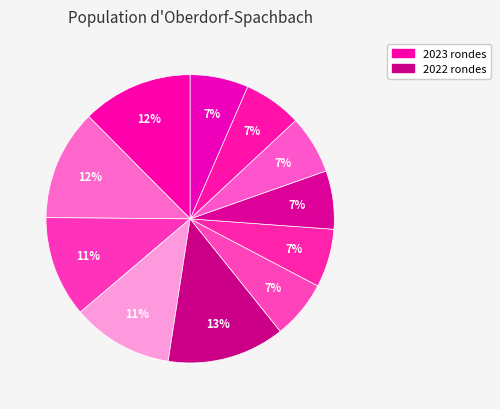

How many slices are in this pie chart?

11